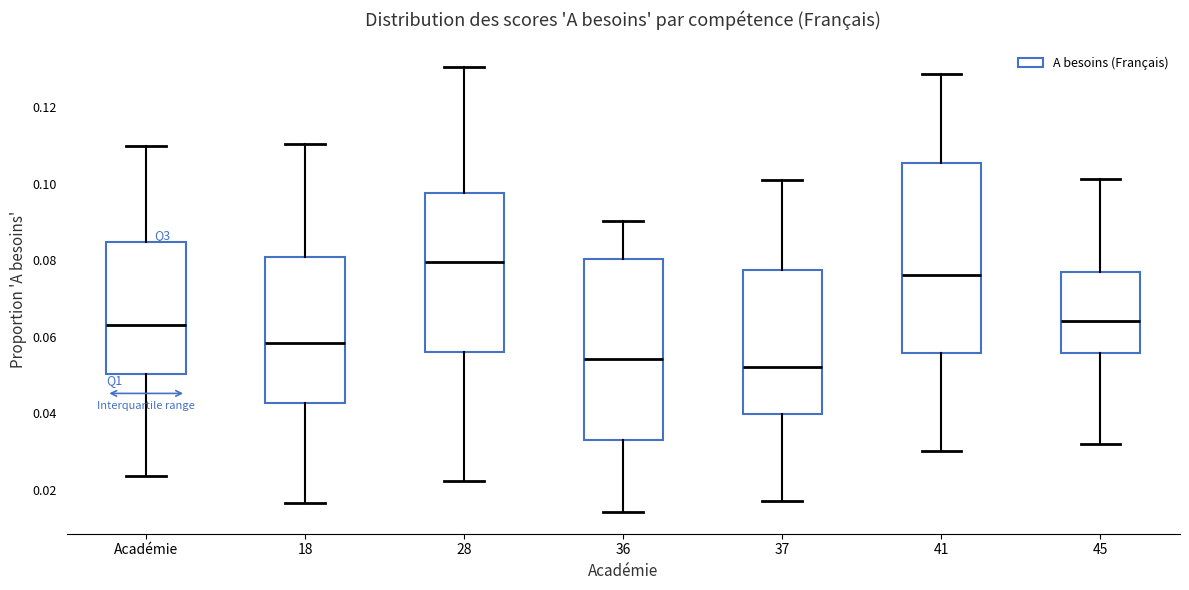

Reading left to right, transcribe this box plot: for each box, give where its median line is, the range the box spans, and where its two whiskers end, as read against the y-axis. The values are not printed on the chart, so give them approximately, as read against the axis.

Académie: median 0.064, box 0.050 to 0.084, whiskers 0.024 to 0.110
18: median 0.058, box 0.042 to 0.080, whiskers 0.016 to 0.110
28: median 0.080, box 0.056 to 0.098, whiskers 0.022 to 0.130
36: median 0.054, box 0.034 to 0.080, whiskers 0.014 to 0.090
37: median 0.052, box 0.040 to 0.078, whiskers 0.018 to 0.102
41: median 0.076, box 0.056 to 0.106, whiskers 0.030 to 0.128
45: median 0.064, box 0.056 to 0.076, whiskers 0.032 to 0.102